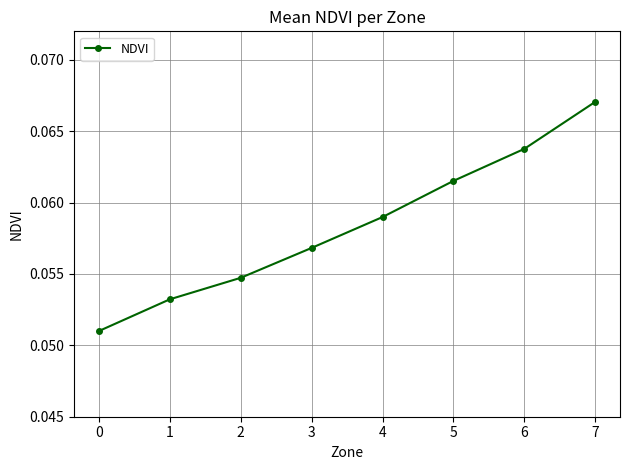

List the labels in order of value, largest first.

7, 6, 5, 4, 3, 2, 1, 0